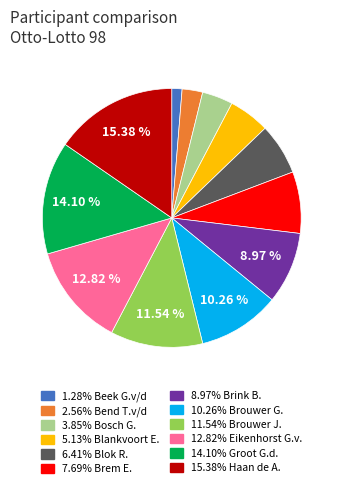

Does any single category account for the majority?

No